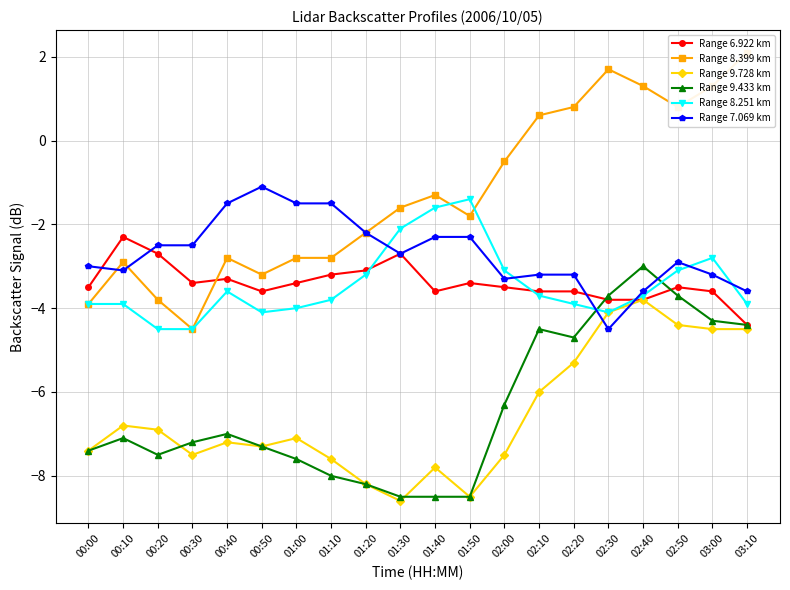

What is the sum of the Range 6.922 km values at 02:50 and 00:50?

-7.1